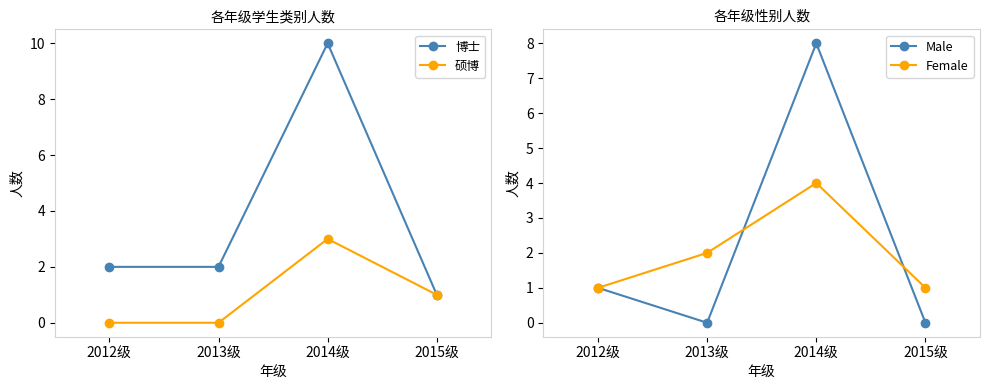

Which series has the largest total across all categories?

博士